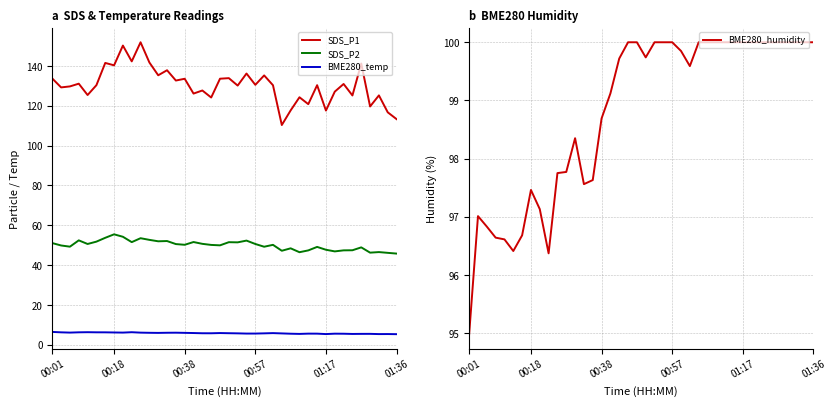

True or false: BME280_temp has a value of 8.0 at 24.

False